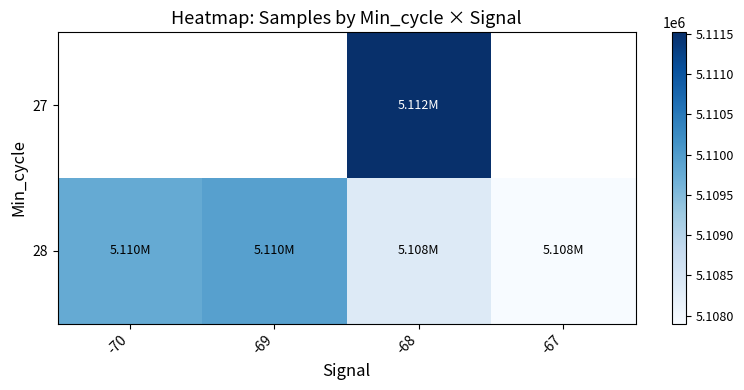

Which series has the largest total across all categories?

28